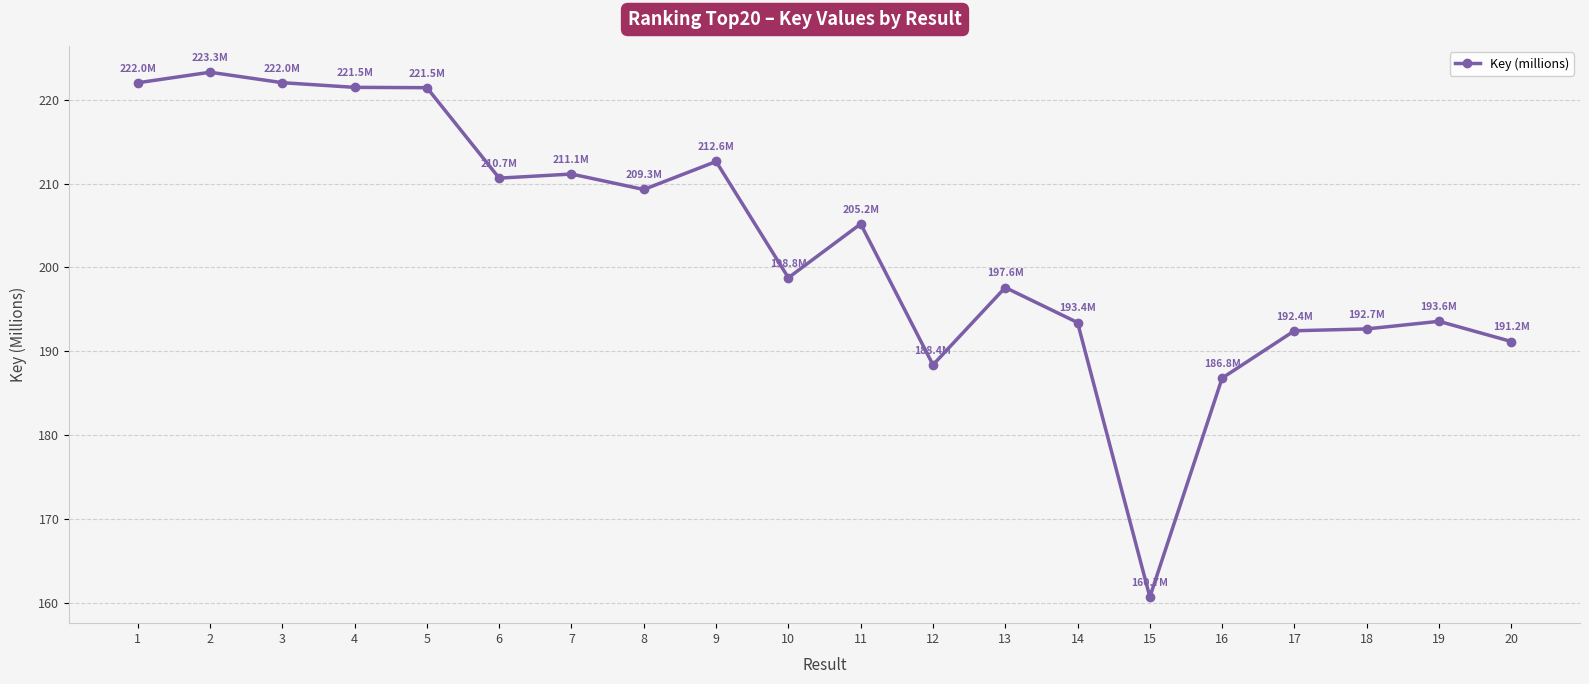

How many lines are shown in the chart?

1